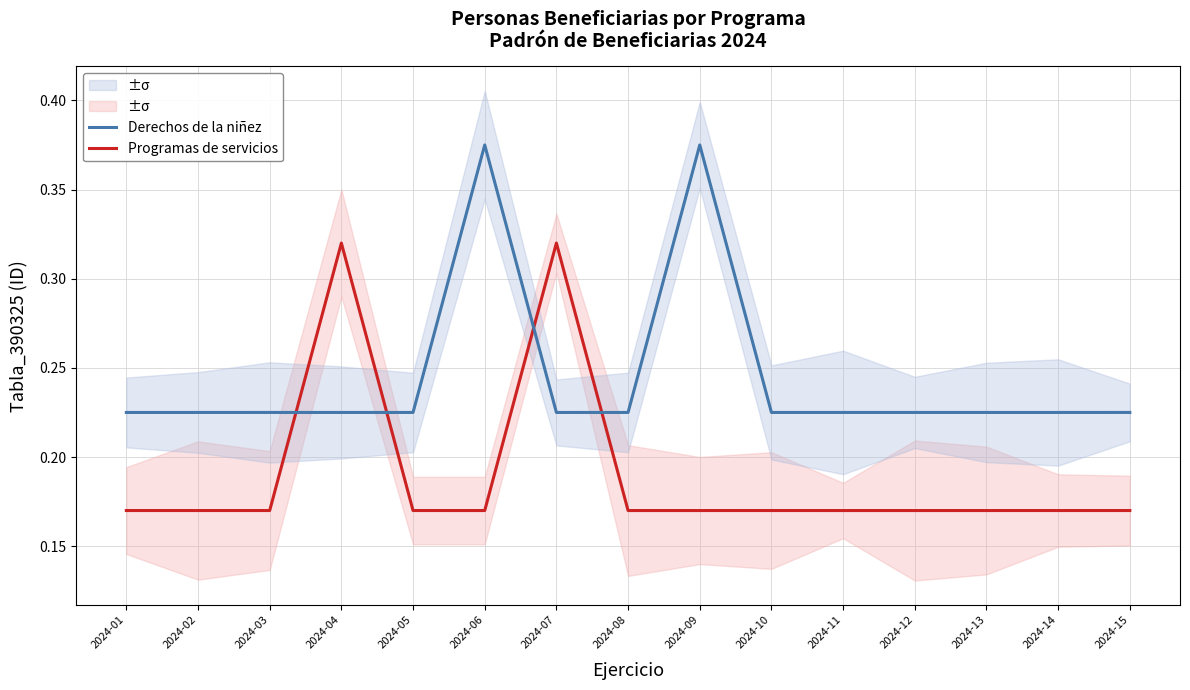

Reading left to right, extract all data points from this chart.

Programas de servicios: 2024-01=0.2	2024-02=0.2	2024-03=0.2	2024-04=0.3	2024-05=0.2	2024-06=0.2	2024-07=0.3	2024-08=0.2	2024-09=0.2	2024-10=0.2	2024-11=0.2	2024-12=0.2	2024-13=0.2	2024-14=0.2	2024-15=0.2
Derechos de la niñez: 2024-01=0.2	2024-02=0.2	2024-03=0.2	2024-04=0.2	2024-05=0.2	2024-06=0.4	2024-07=0.2	2024-08=0.2	2024-09=0.4	2024-10=0.2	2024-11=0.2	2024-12=0.2	2024-13=0.2	2024-14=0.2	2024-15=0.2